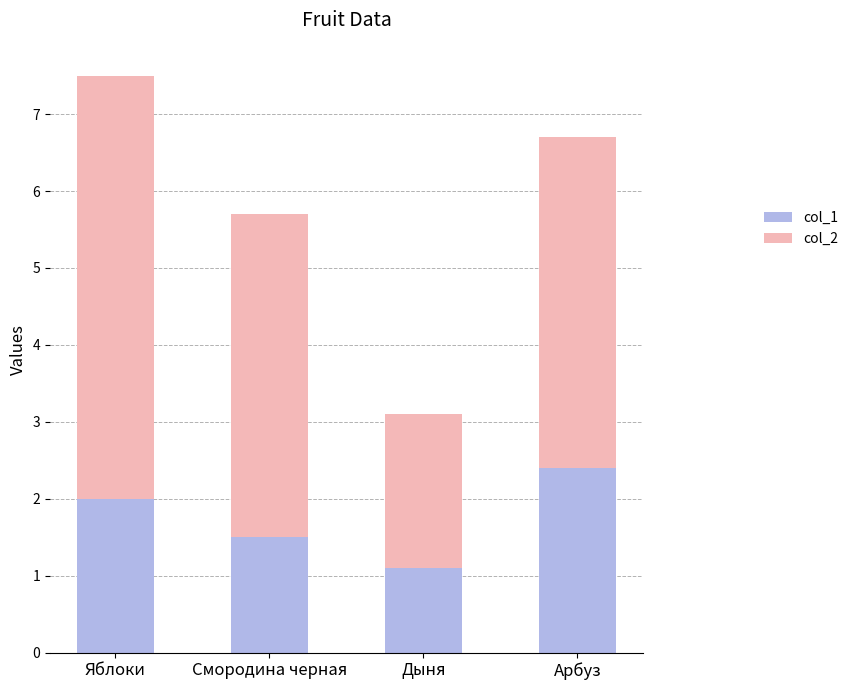

What is the difference between the second highest and second lowest values in the col_1 series?

0.5